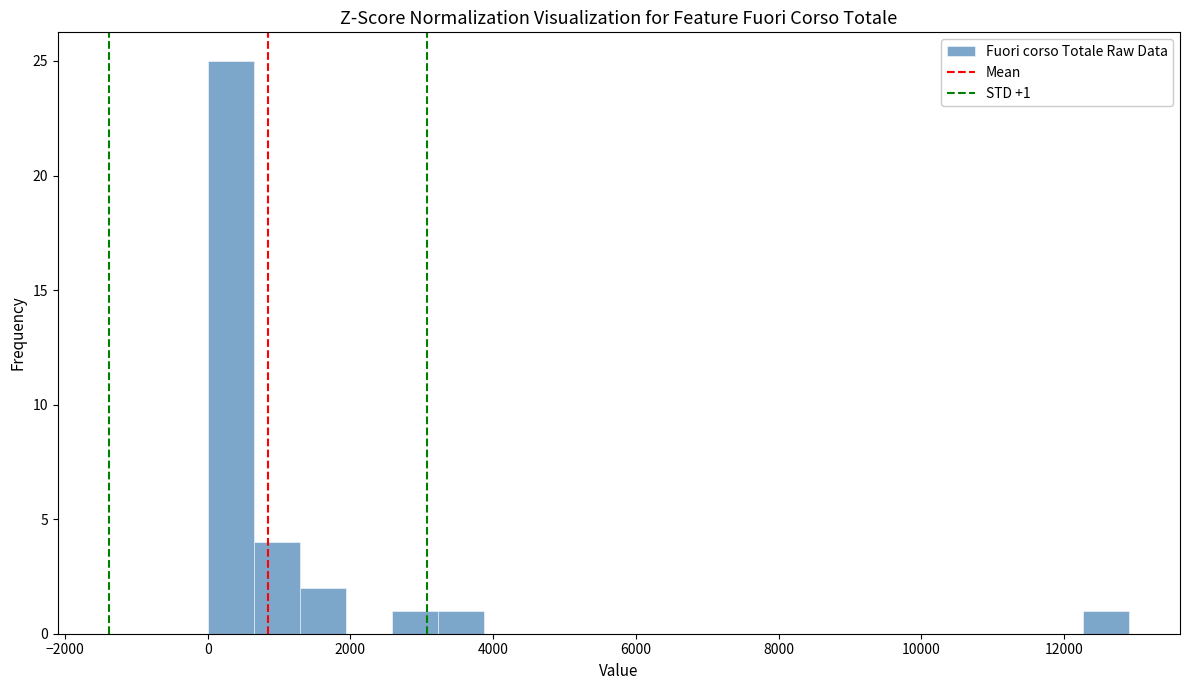

Read against the x-axis, roughly where is the centre of the tallest bar?

400